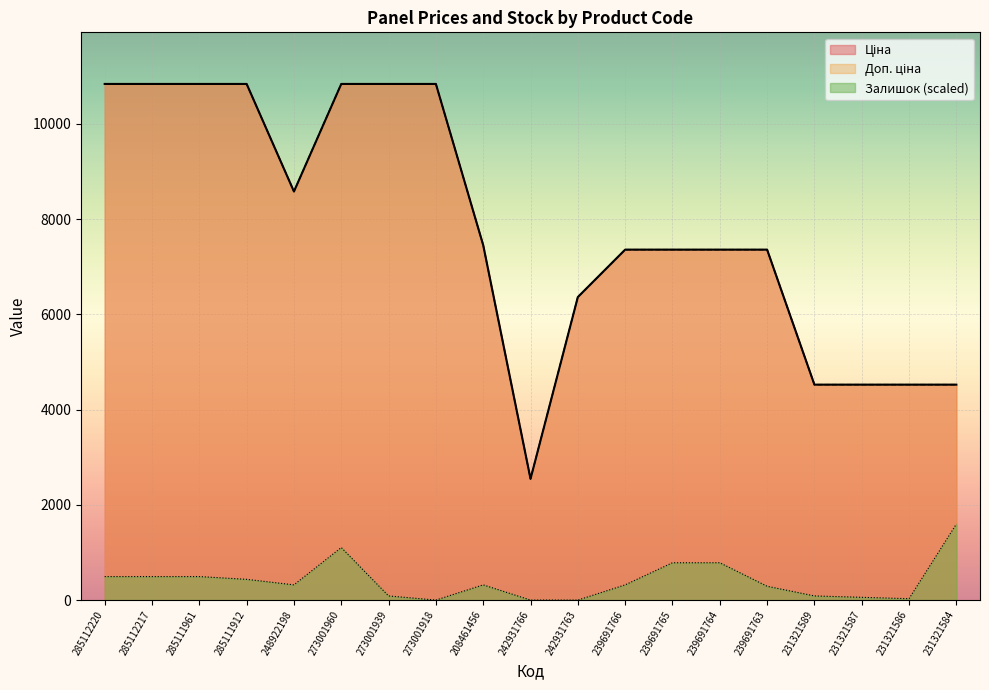

What is the value of the Залишок point at the 7th from the left?

87.1